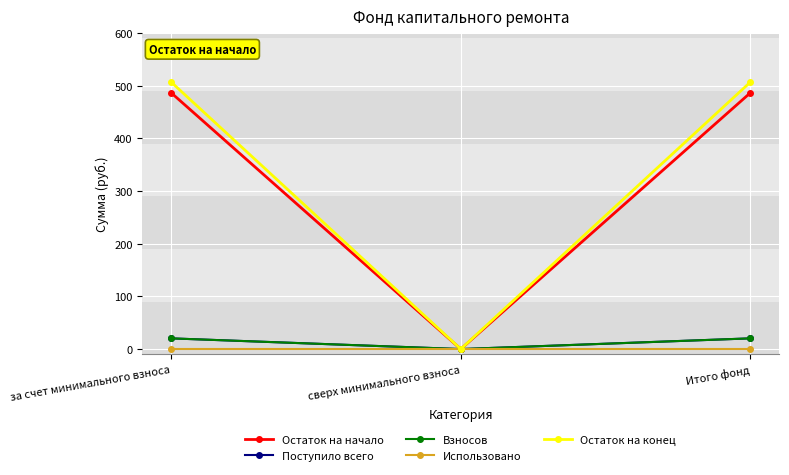

Between за счет минимального взноса and Итого фонд, which series saw the biggest shift?

Остаток на начало